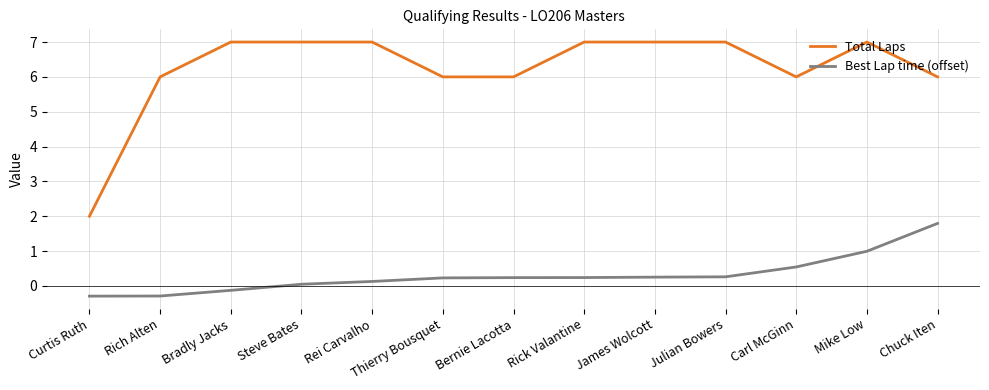

What is the total value across all series at Julian Bowers?

7.3